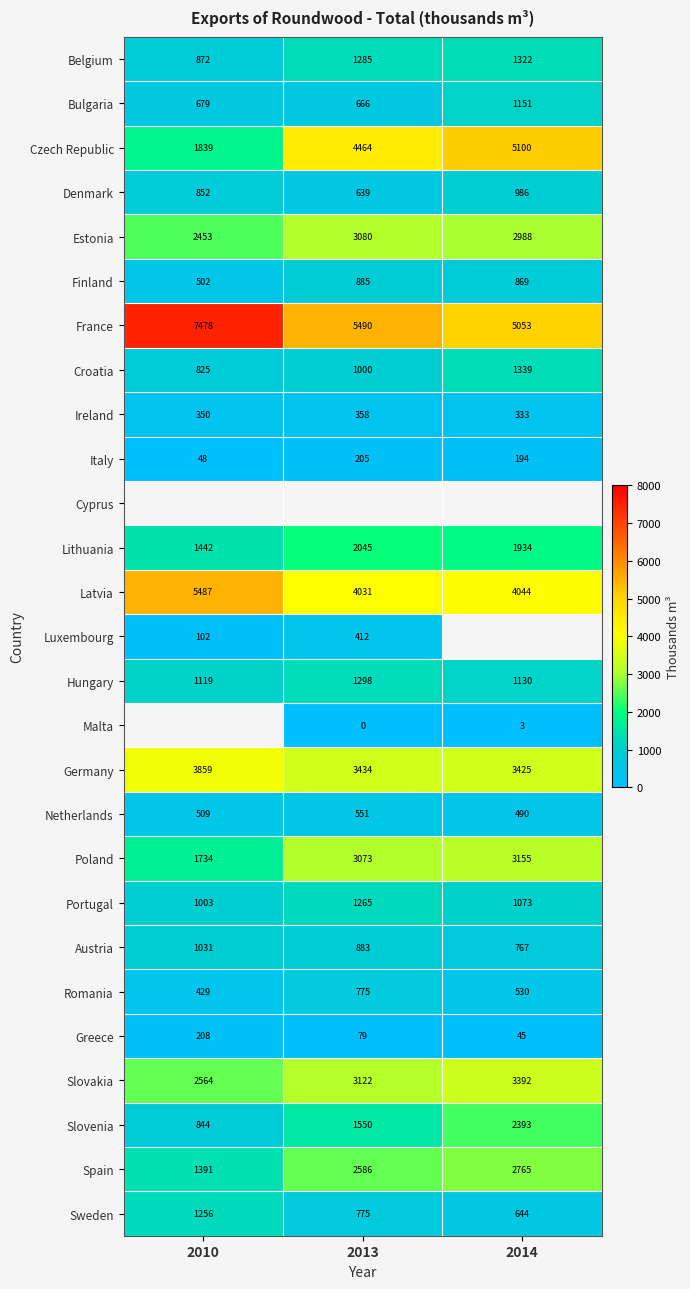

Is the value of Netherlands at 2010 greater than the value of Spain at 2013?

No